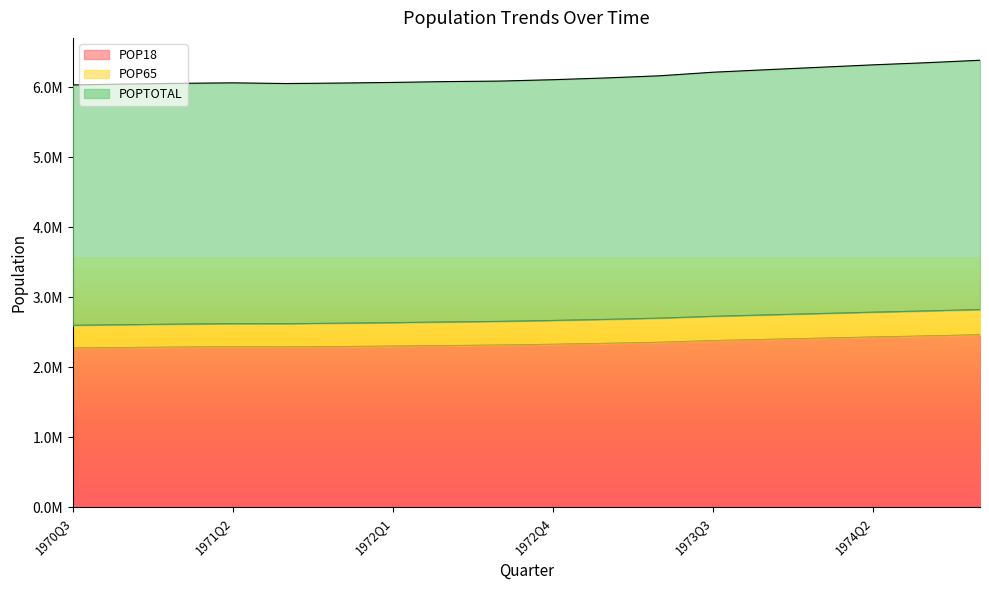

What is the spread (max minus min) of values at 1973Q2?

3805512.4